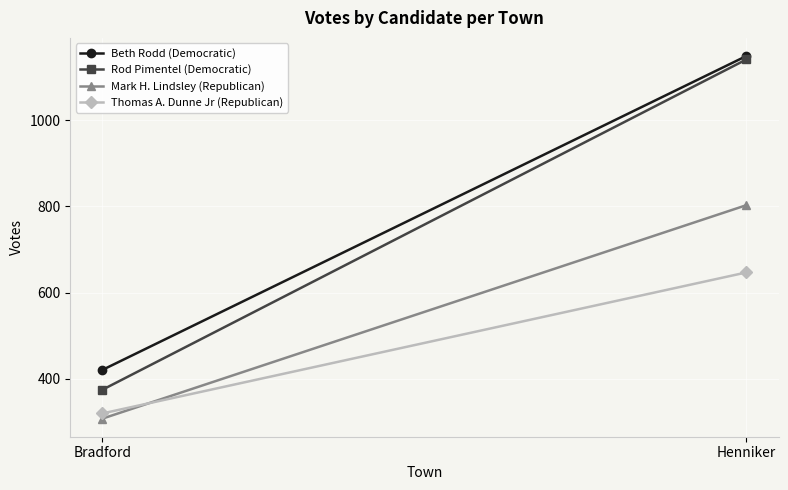

What is the average value of the Thomas A. Dunne Jr (Republican) series?

484